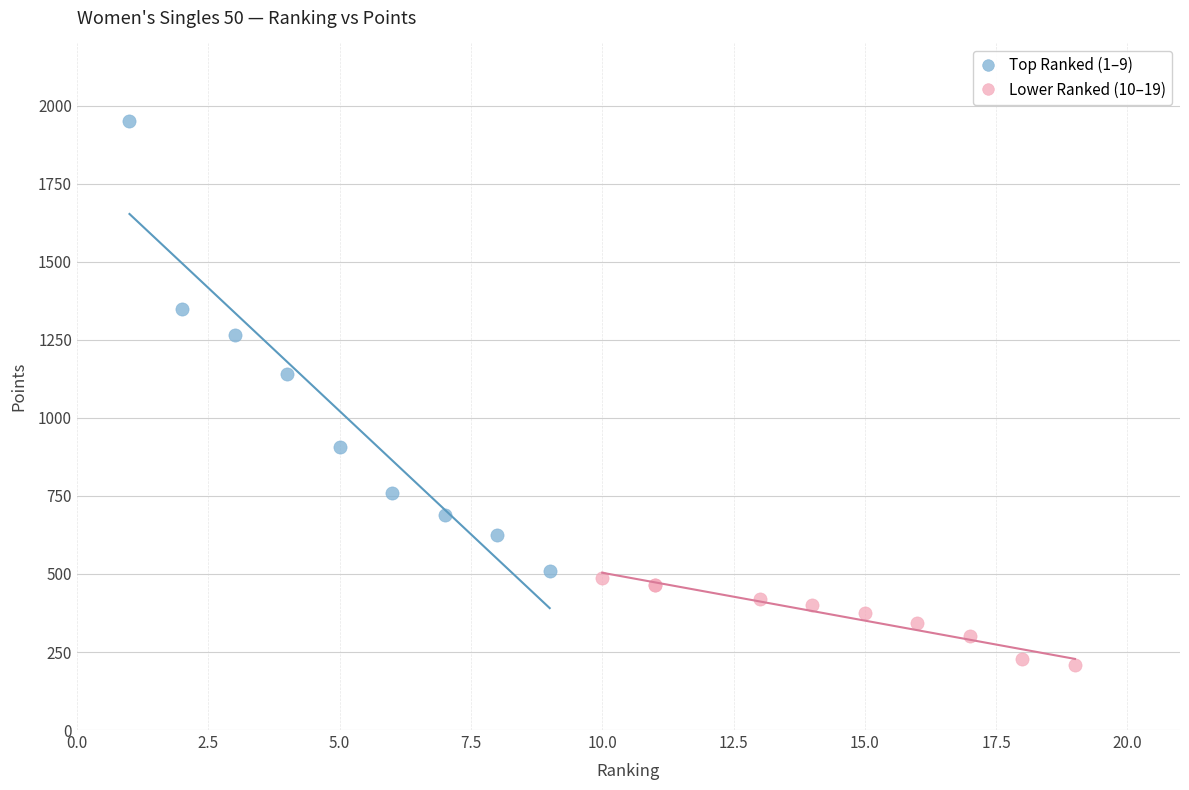

What are all the series names shown in the legend?

Top Ranked (1–9), Lower Ranked (10–19)